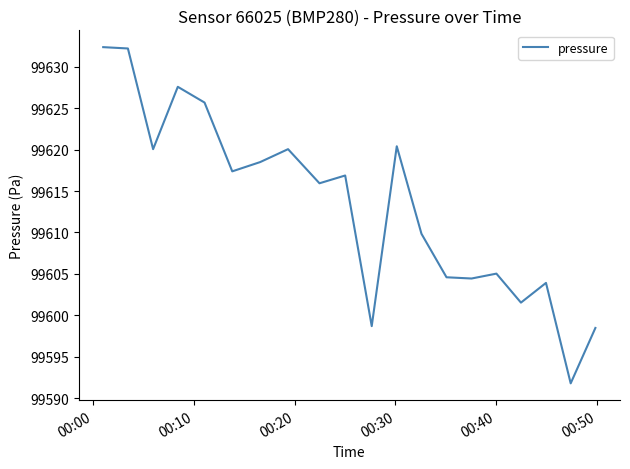

What is the minimum value shown in the chart?

99591.8